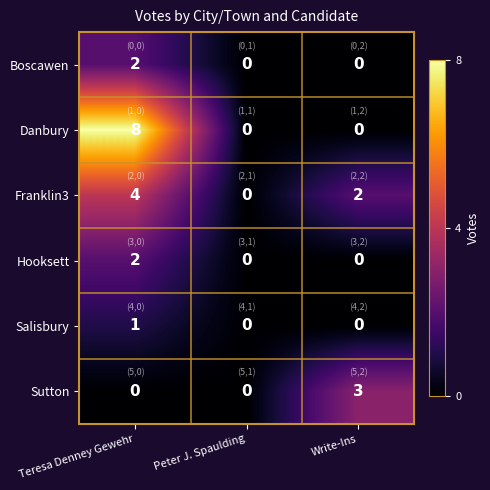

At which category is the sum across all series the highest?

Teresa Denney Gewehr